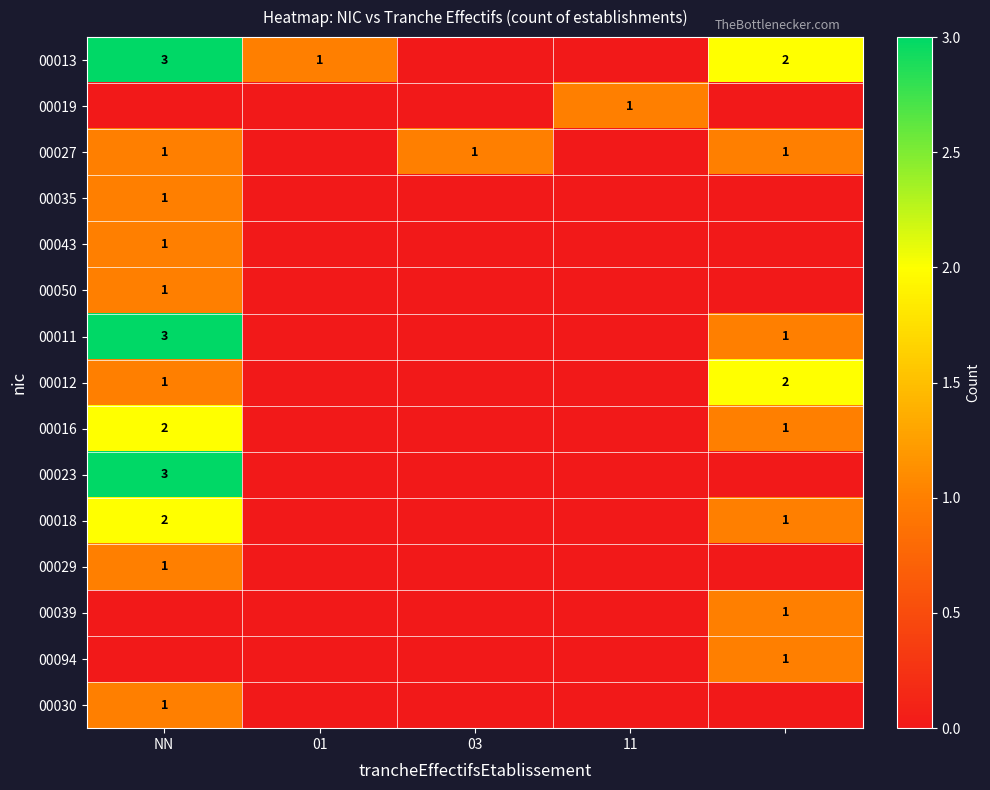

How many data points does each series have?

5